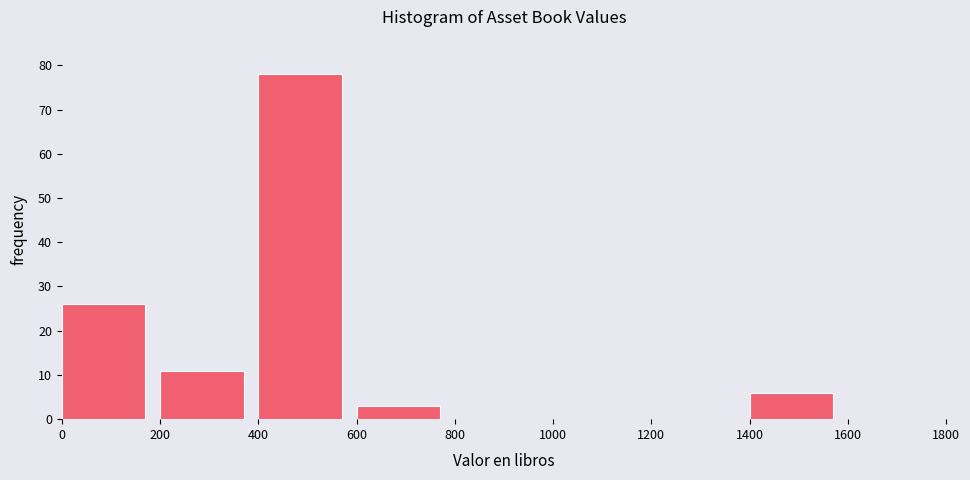

Reading left to right, transcribe this chart: for each bar, give the range it covers on the x-axis and its height. The values are not printed on the chart, so give them approximately, as read against the axis.

0 to 200: 26
200 to 400: 11
400 to 600: 78
600 to 800: 3
800 to 1000: 0
1000 to 1200: 0
1200 to 1400: 0
1400 to 1600: 6
1600 to 1800: 0